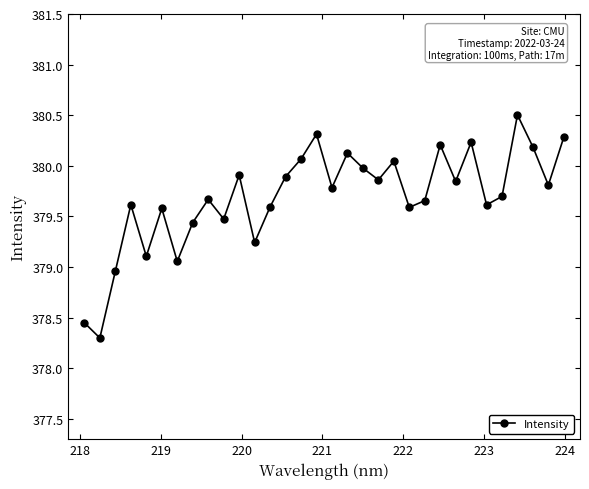

What is the smallest value displayed?

378.3